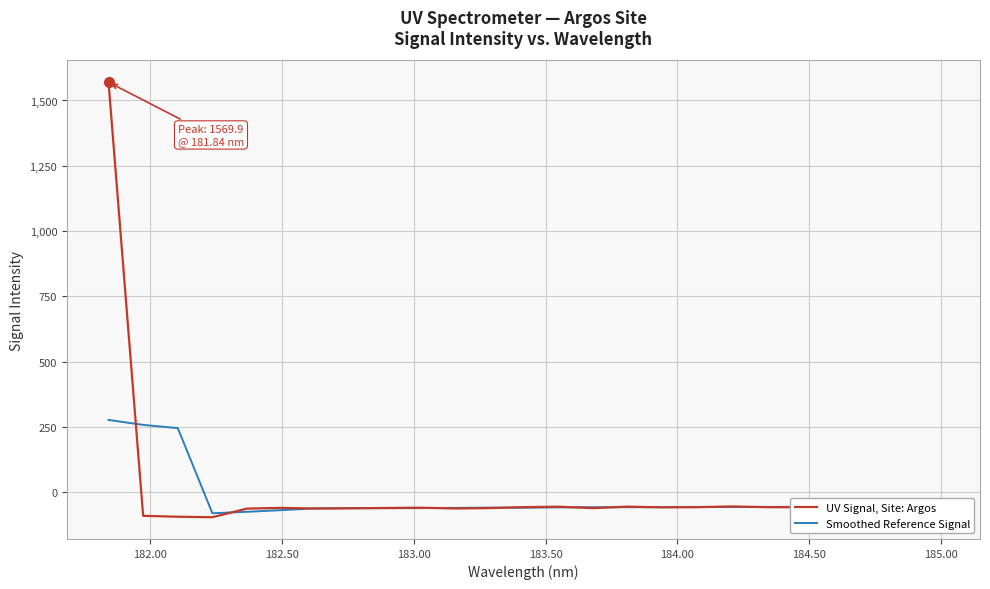

Rank the series by their average value, from highest to lowest.

UV Signal, Site: Argos, Smoothed Reference Signal